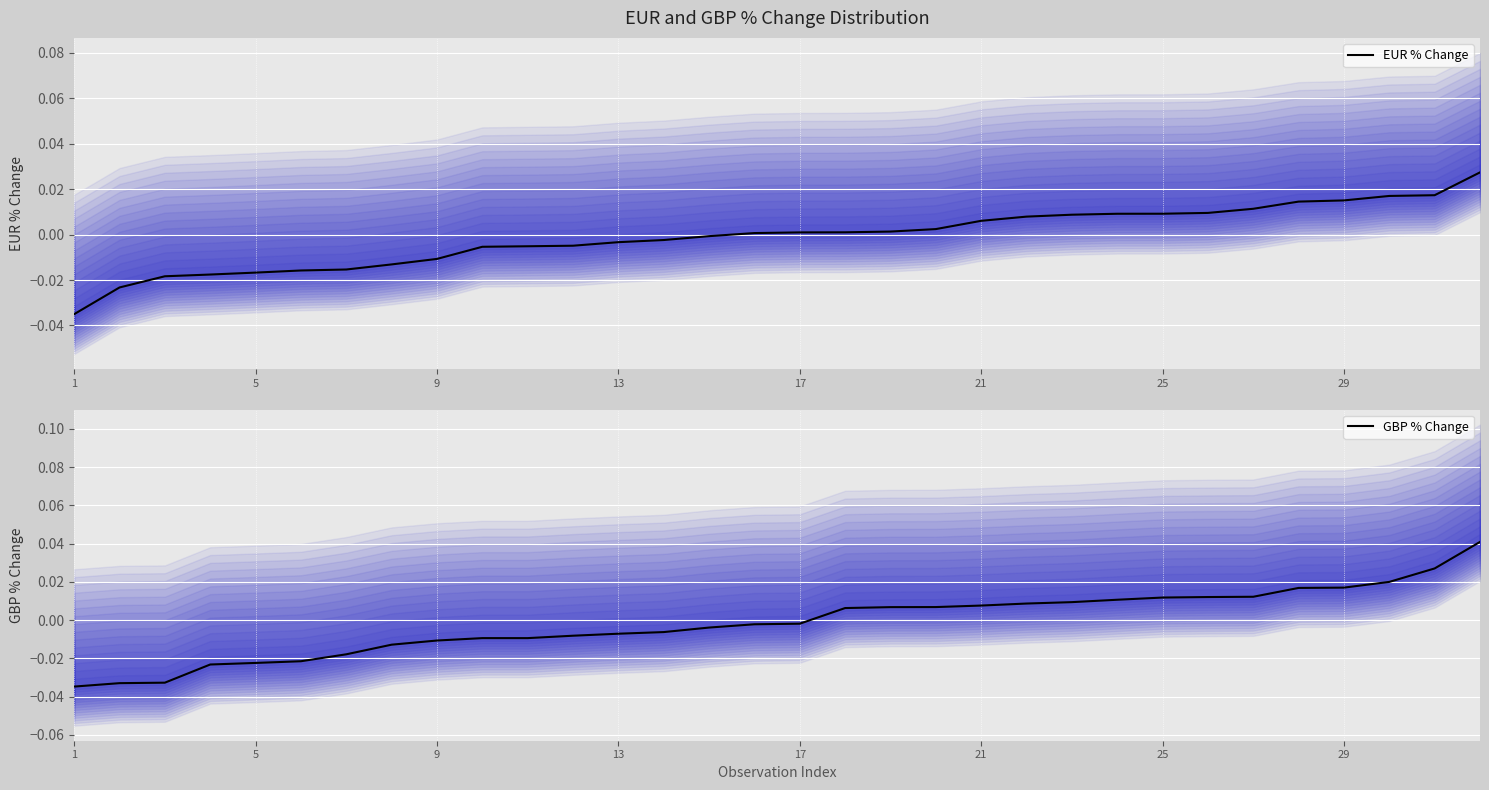

At 9, list the series in order from largest to smallest.

GBP % Change, EUR % Change